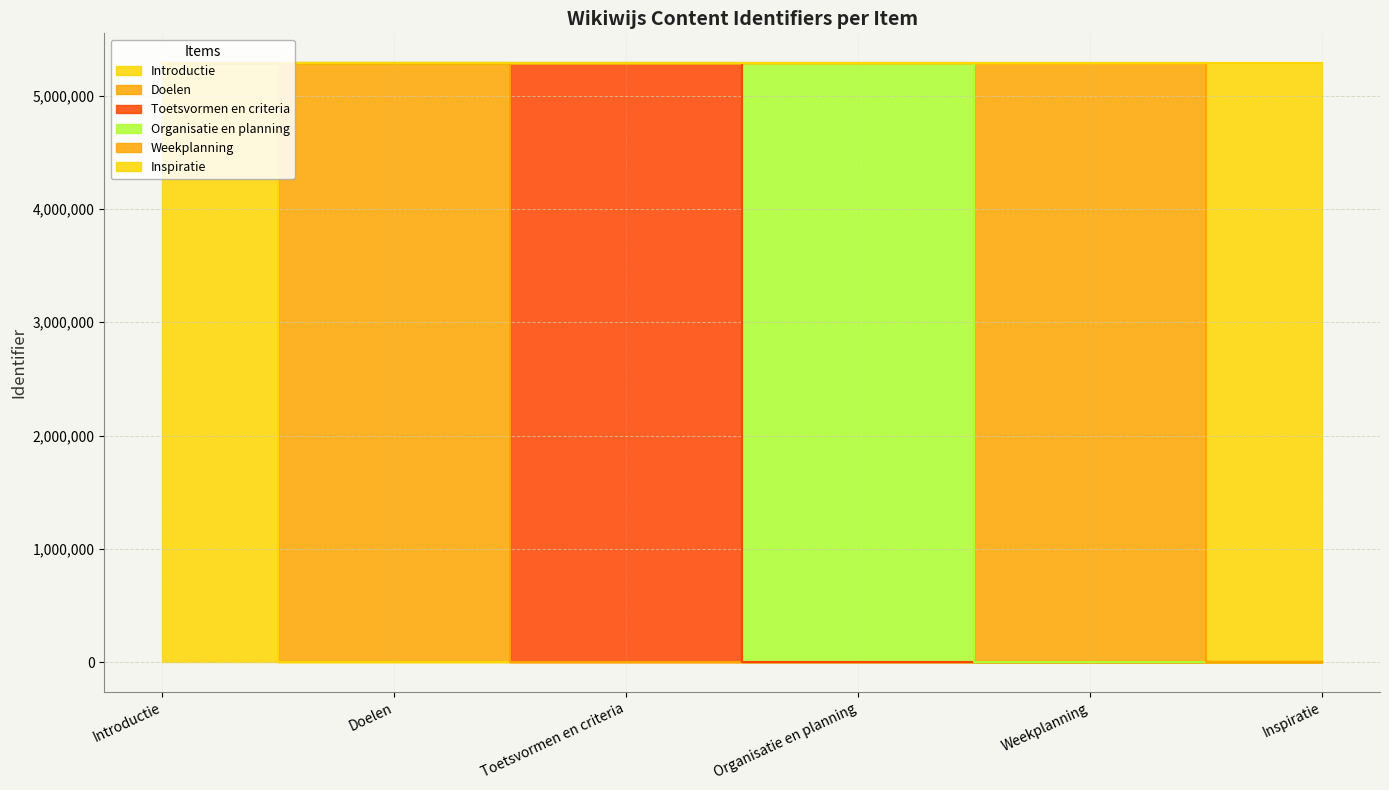

What is the sum of the values at Doelen and Inspiratie?

10573118